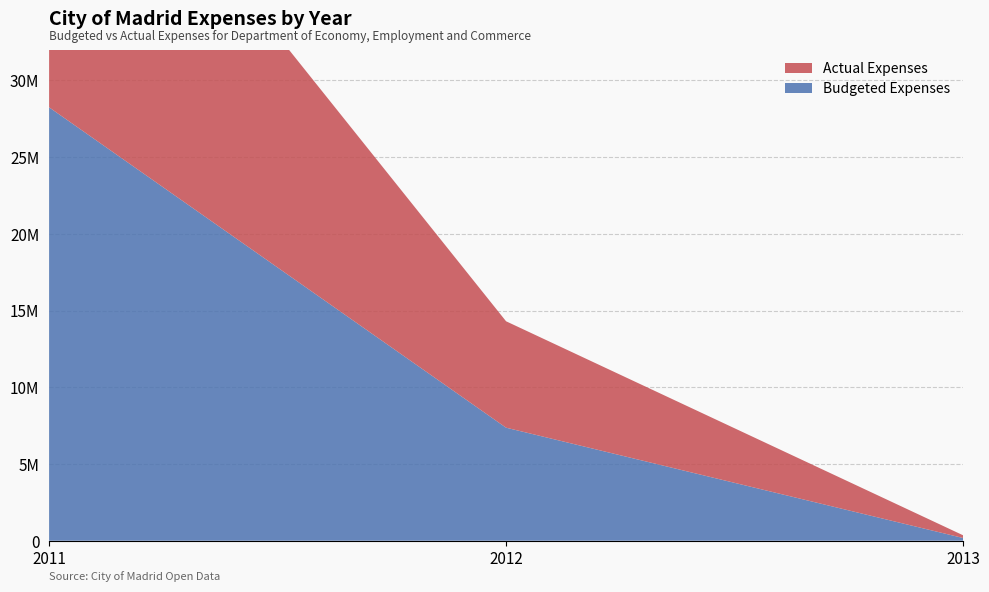

Reading left to right, extract all data points from this chart.

Budgeted Expenses: 2011=28244293.3	2012=7365672.2	2013=177582.8
Actual Expenses: 2011=23296705.9	2012=6934905.2	2013=177582.8